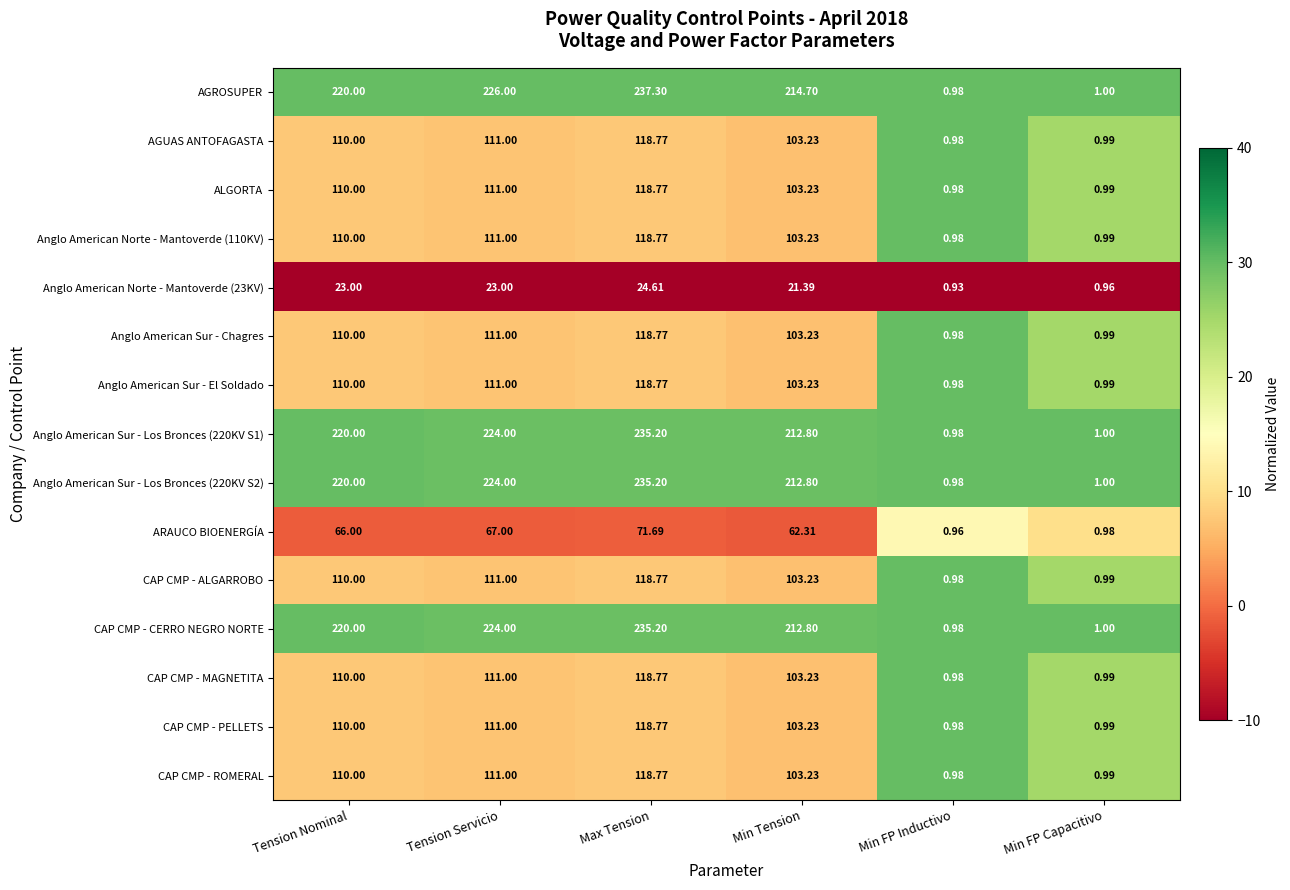

Between Min Tension and Min FP Capacitivo, which series saw the biggest shift?

AGROSUPER